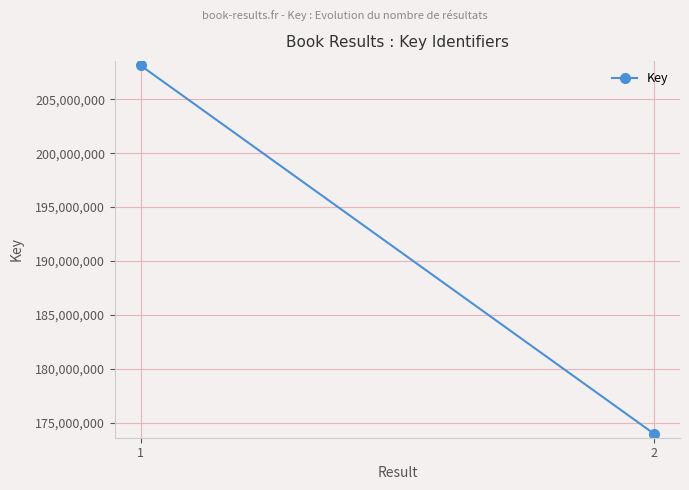

What is the change in value from 1 to 2?

-34171423